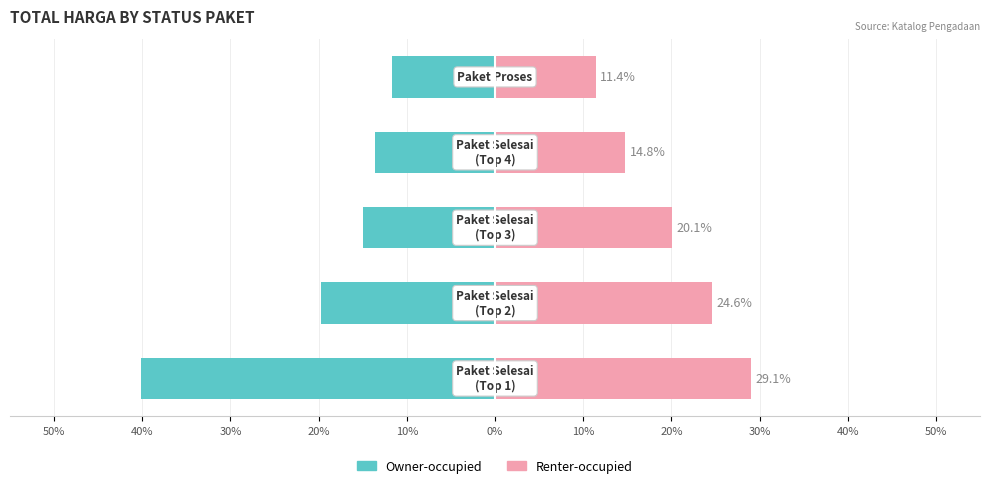

What is the average value of the Renter-occupied series?

20.0